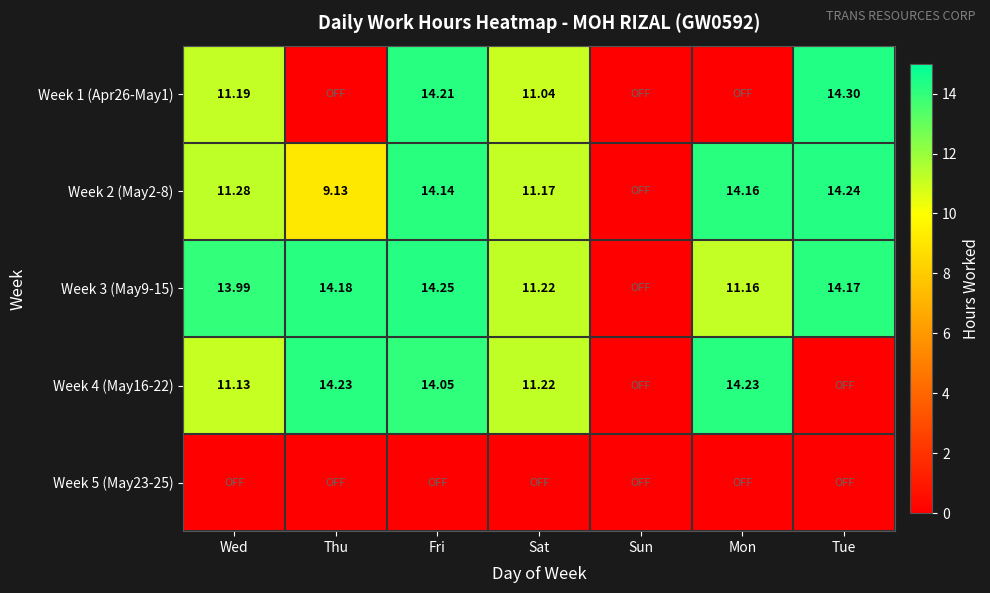

What is the difference between the highest and lowest values at Mon?

14.2